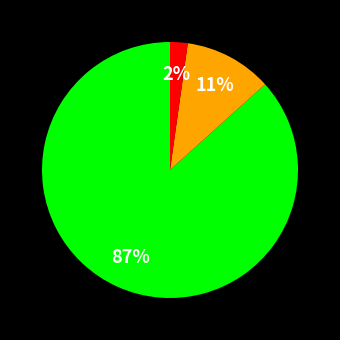

Is there any slice that represents more than half of the pie?

Yes